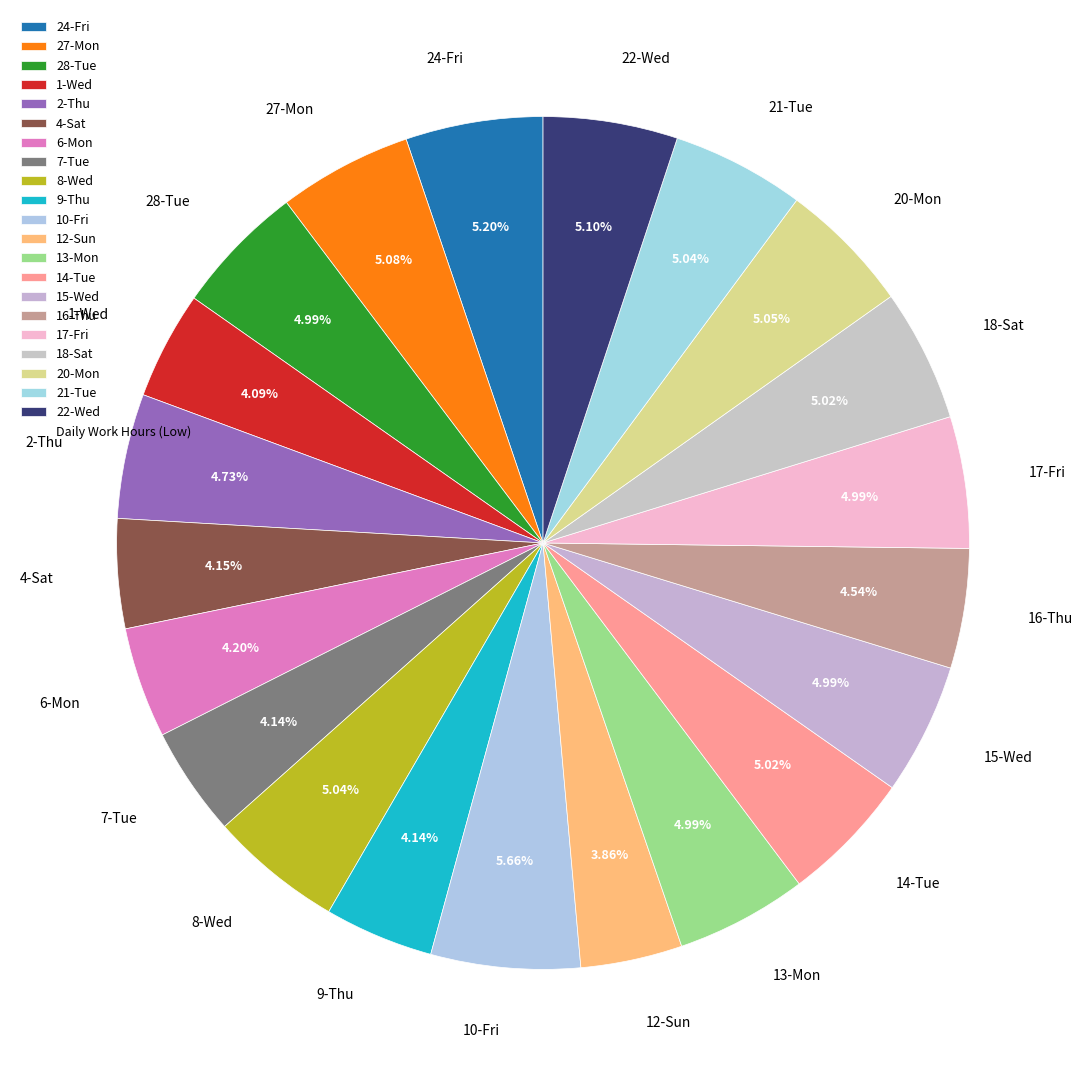

How many slices are in this pie chart?

21